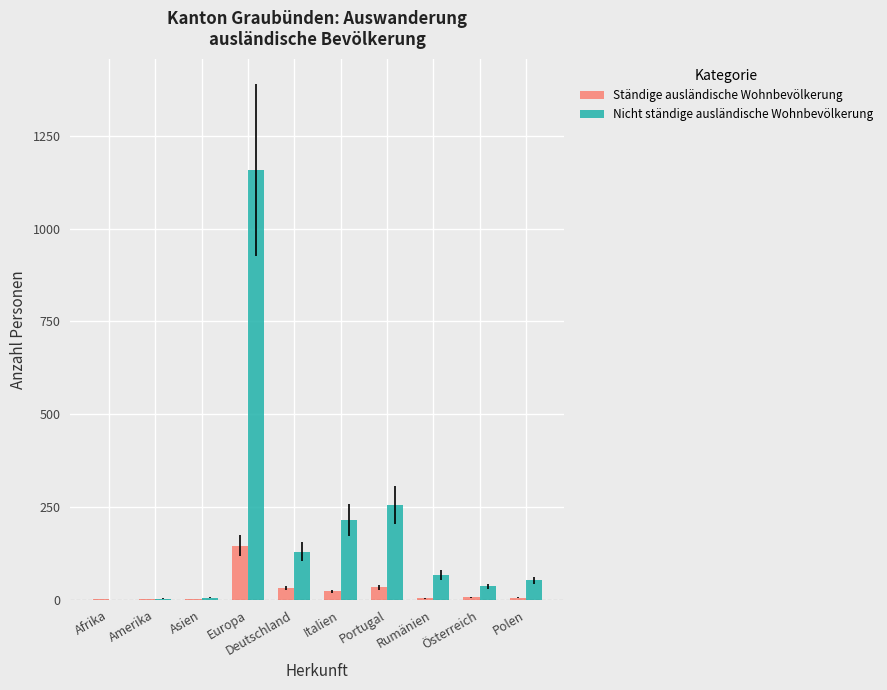

Count the number of data series in this chart.

2